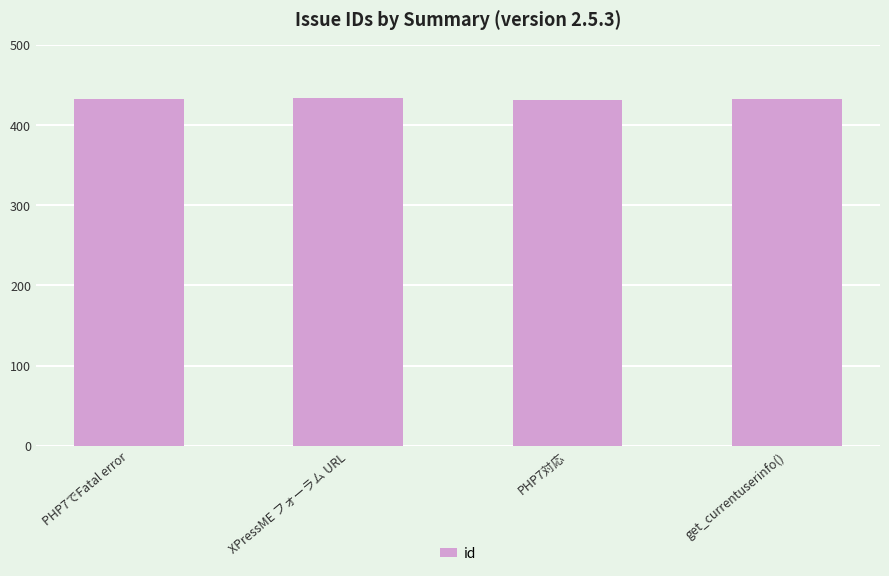

What position from the right is get_currentuserinfo()?

1